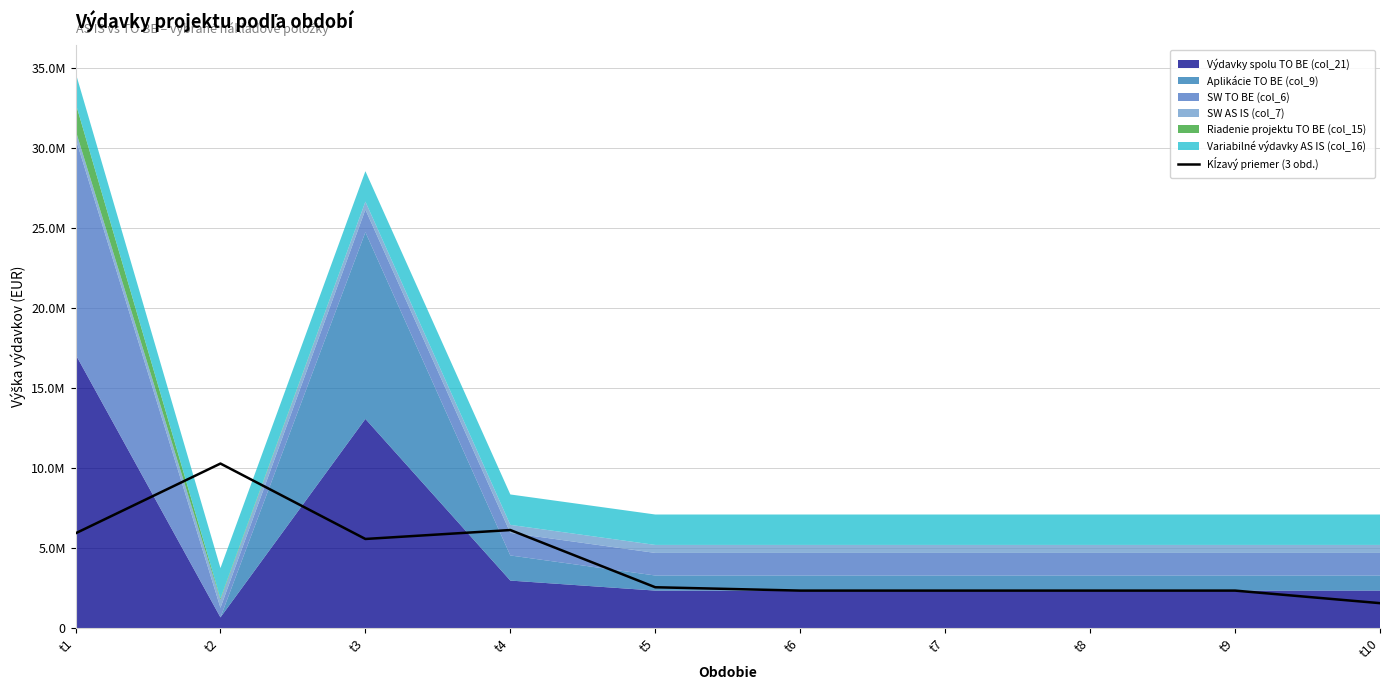

How many lines are shown in the chart?

1